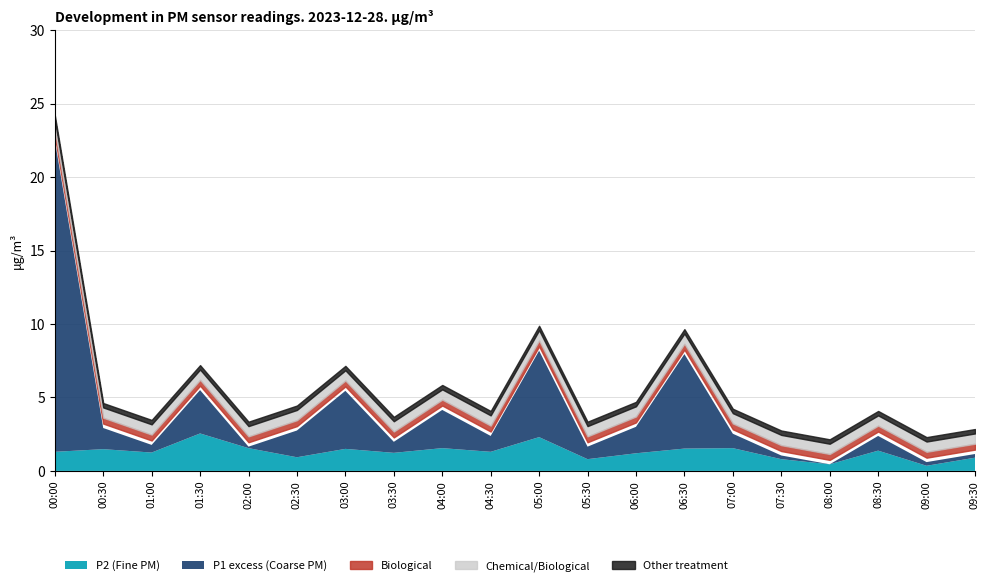

Reading right to left, transcribe all the data shown in this chart.

P1: 1.1	0.6	2.4	0.5	1.1	2.5	8.0	3.0	1.6	8.2	2.4	4.2	2.0	5.5	2.8	1.6	5.5	1.8	2.9	22.5
P2: 0.9	0.3	1.4	0.5	0.8	1.6	1.5	1.2	0.8	2.3	1.3	1.6	1.2	1.5	0.9	1.6	2.5	1.2	1.5	1.3
Diff: 0.2	0.2	1.0	0.0	0.2	1.0	6.4	1.8	0.8	5.9	1.1	2.6	0.8	4.0	1.8	0.1	3.0	0.5	1.4	21.2